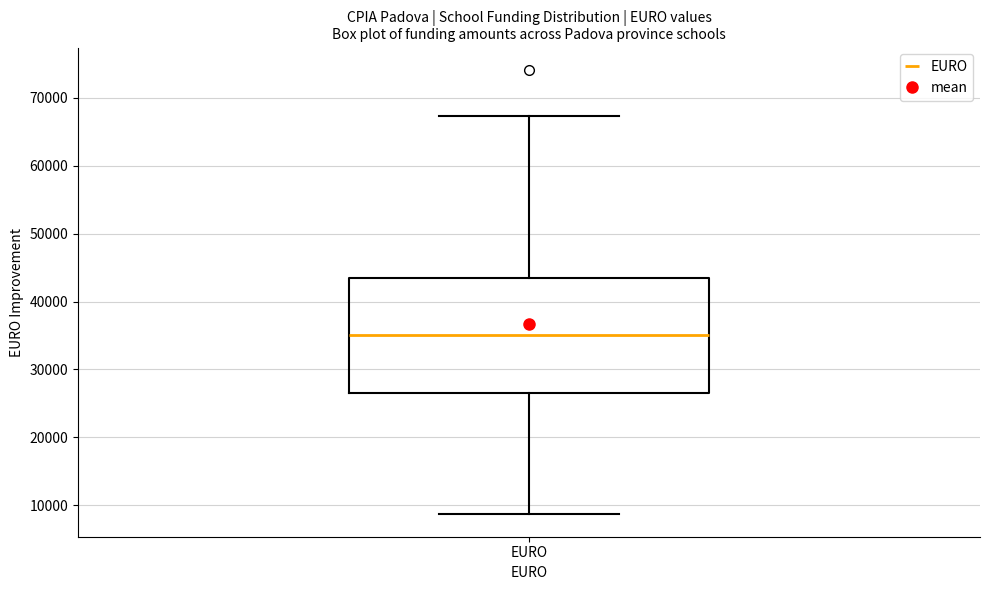

Where does the lower whisker of the box for EURO end on the y-axis? The values are not printed on the chart, so give them approximately, as read against the axis.

9000